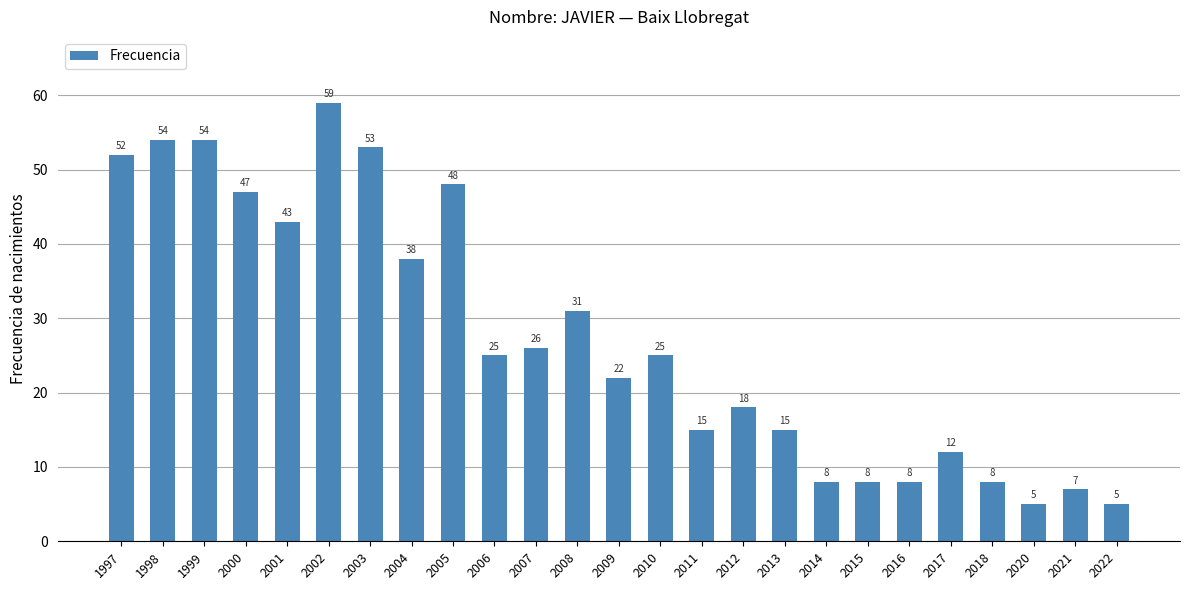

Does the chart contain any negative values?

No